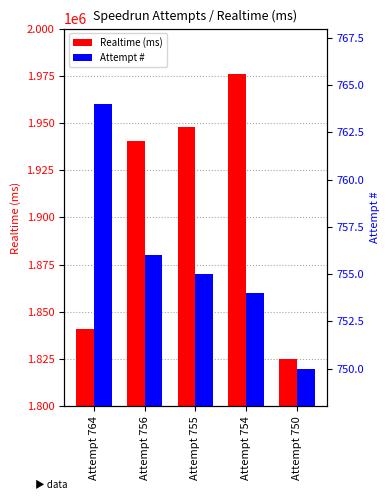

List the series in order of their peak value, highest first.

Realtime (ms), Attempt #